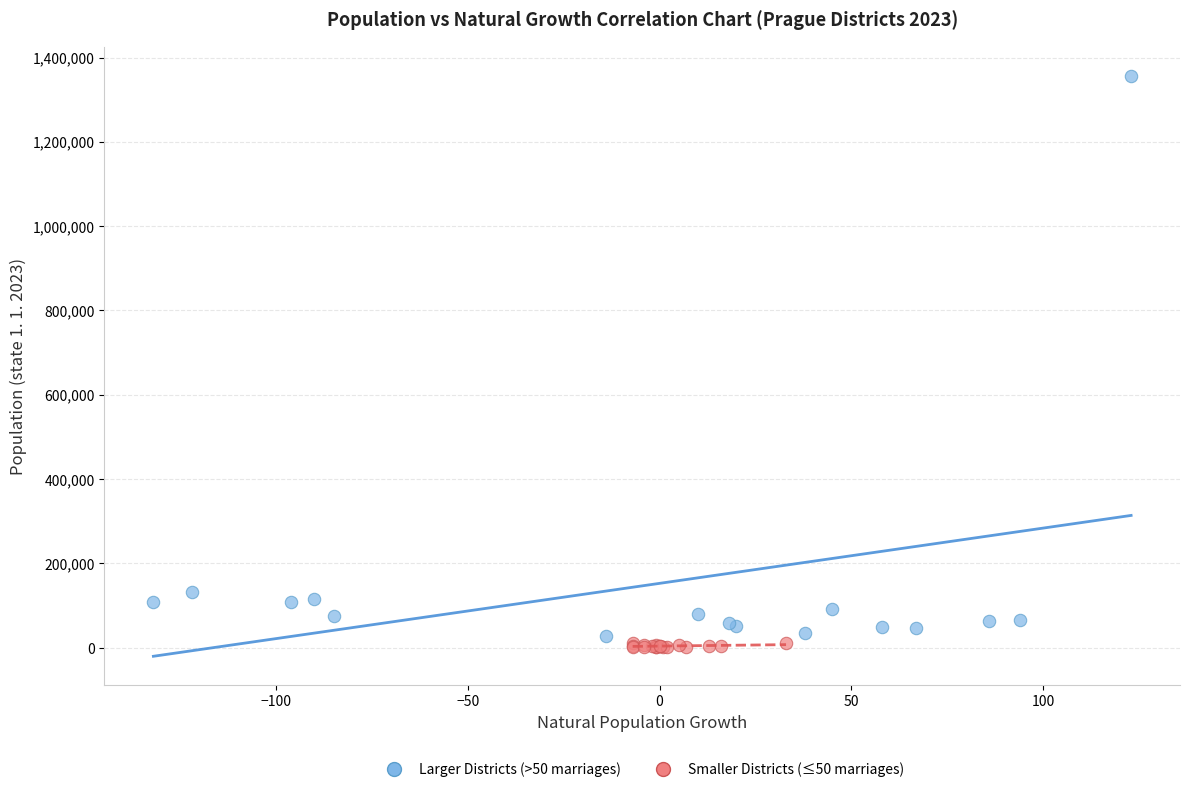

What are all the series names shown in the legend?

Larger Districts (>50 marriages), Smaller Districts (≤50 marriages)